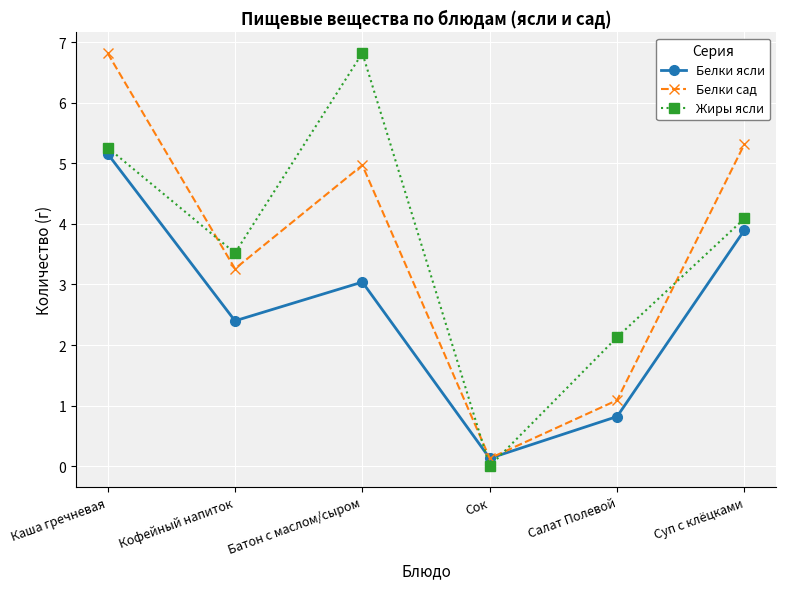

What is the sum of all Белки сад values?

21.6